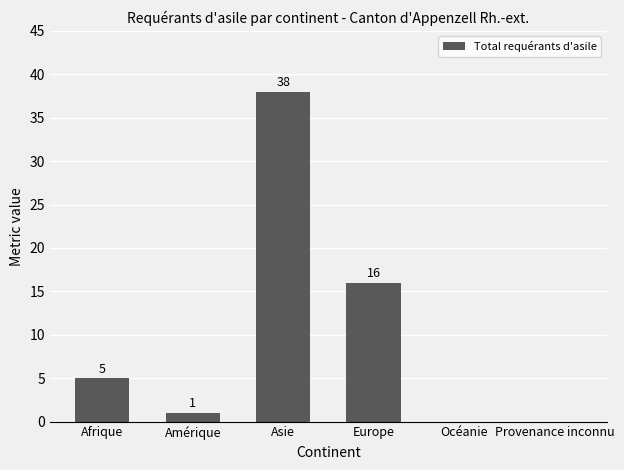

What is the change in value from Asie to Océanie?

-38